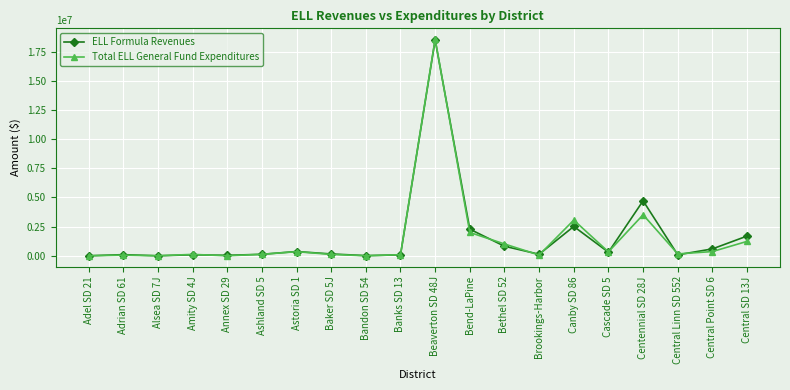

What is the value of the ELL Formula Revenues point at the 9th from the left?

13954.8